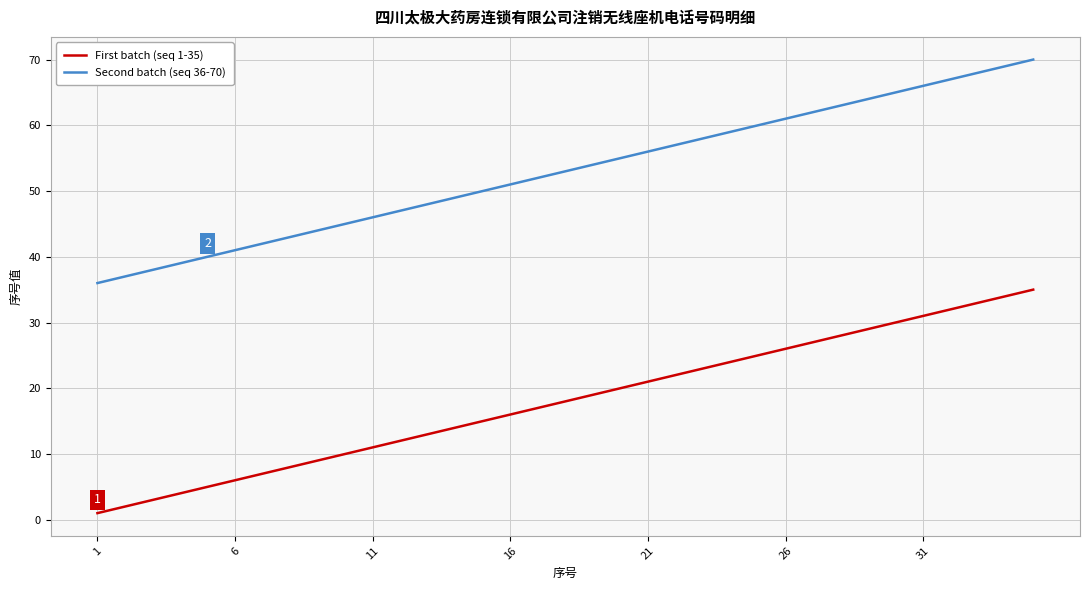

True or false: Second batch (seq 36-70) and First batch (seq 1-35) intersect in this chart.

False